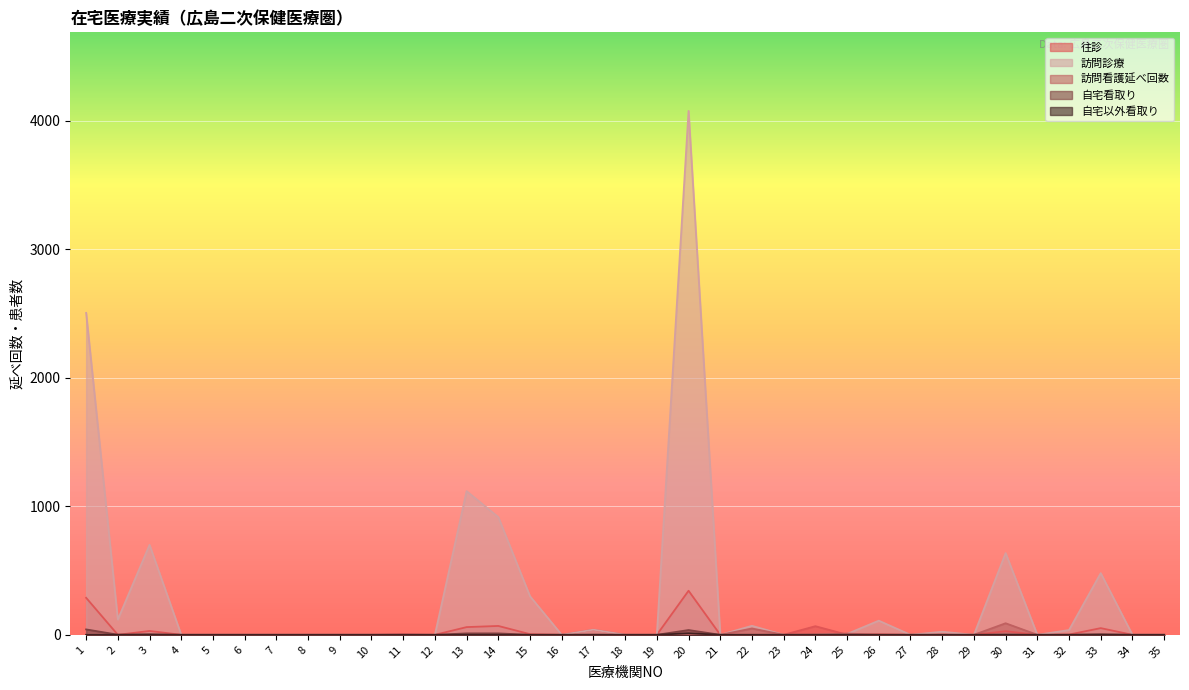

At which label does 自宅以外看取り reach its minimum?

1